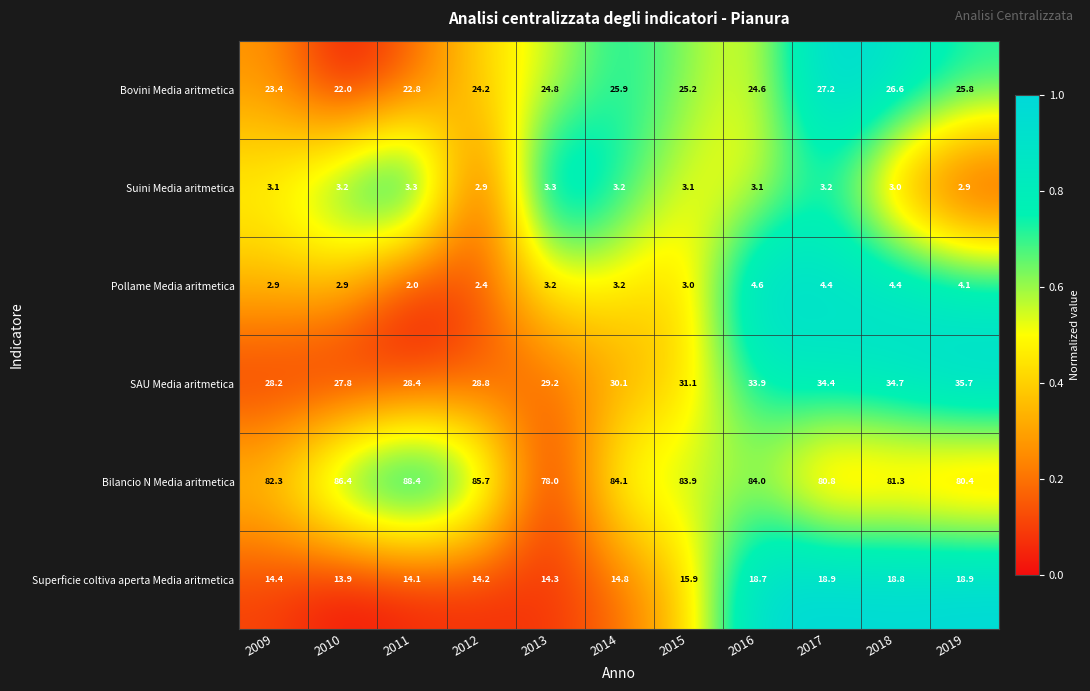

Which category has the highest value in the Bilancio N Media aritmetica series?

2011